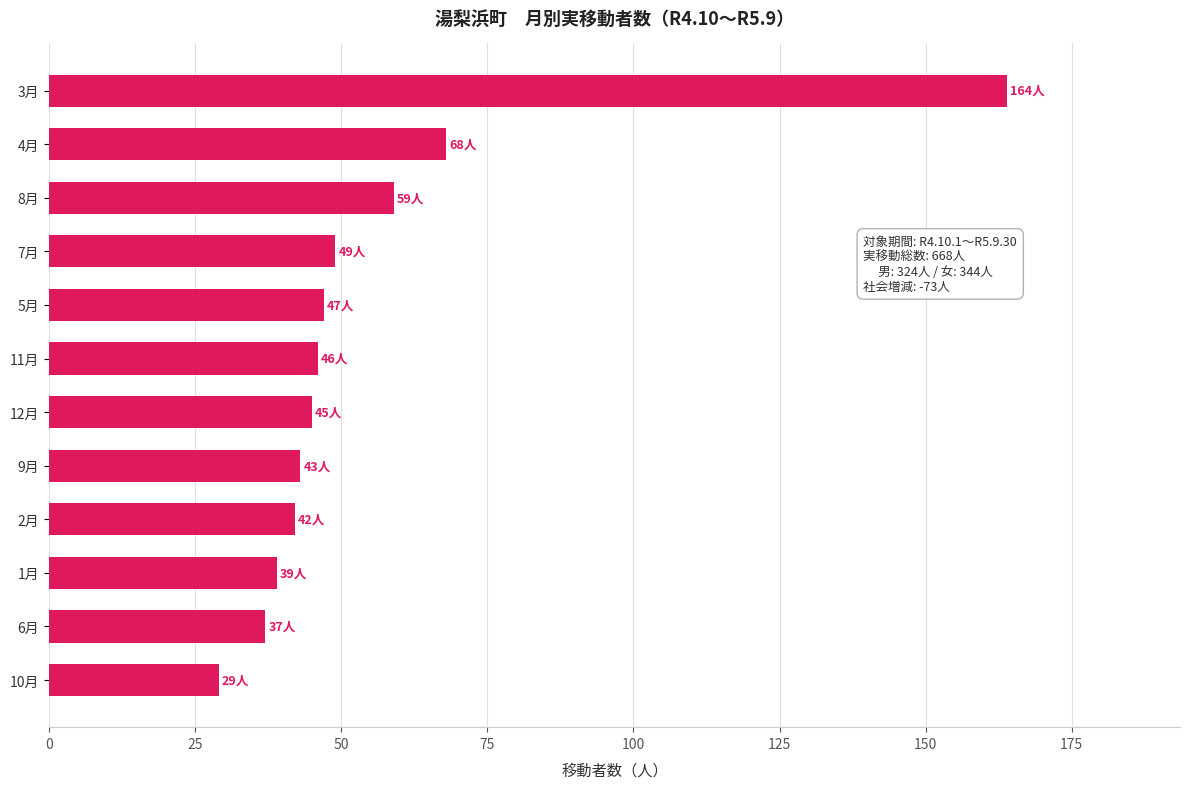

What is the greatest value displayed?

164